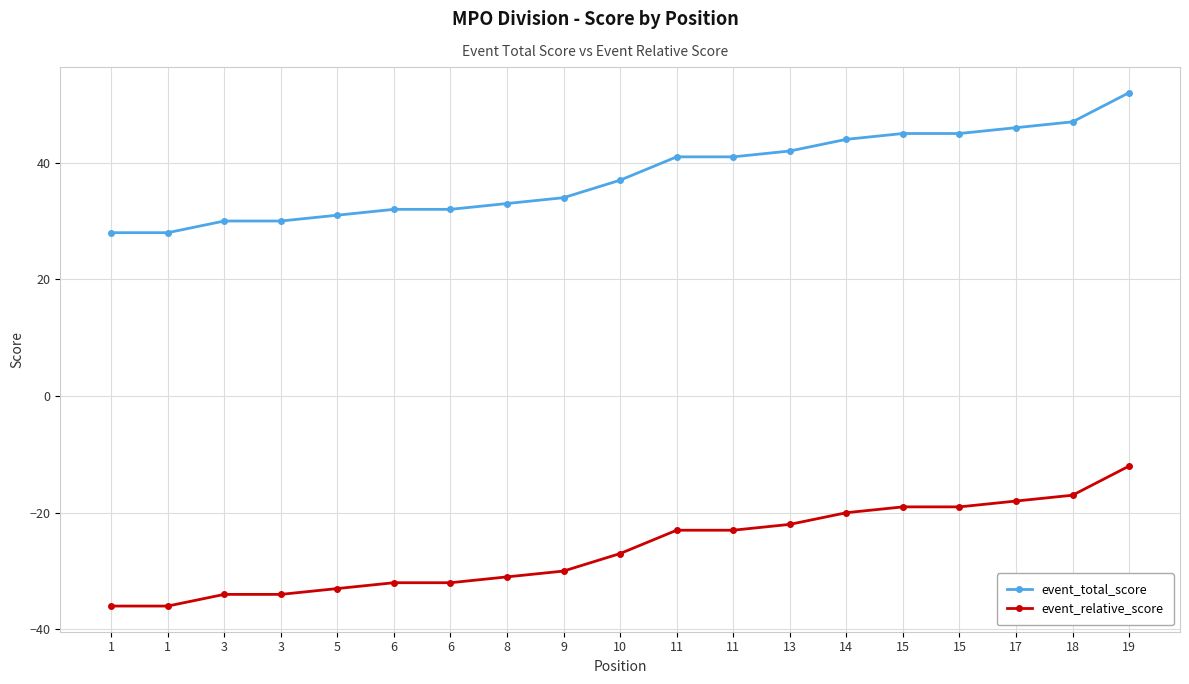

Rank the series by their average value, from highest to lowest.

event_total_score, event_relative_score